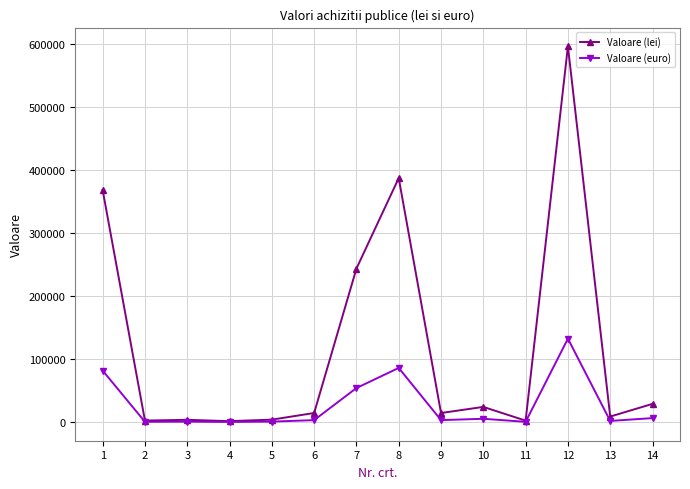

What is the difference between the maximum and minimum values in the Valoare (euro) series?

132081.8